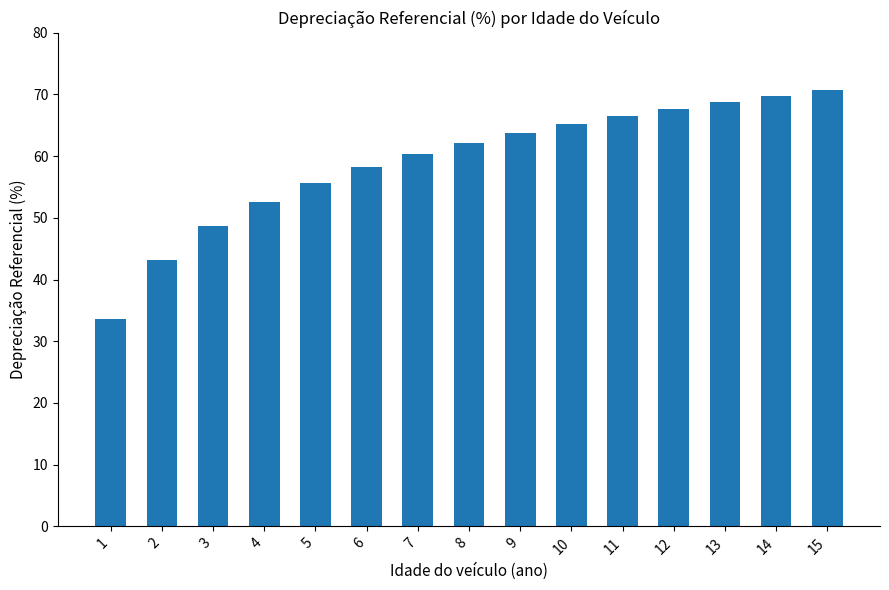

The chart shows a value of 33.6 at 1. True or false?

True